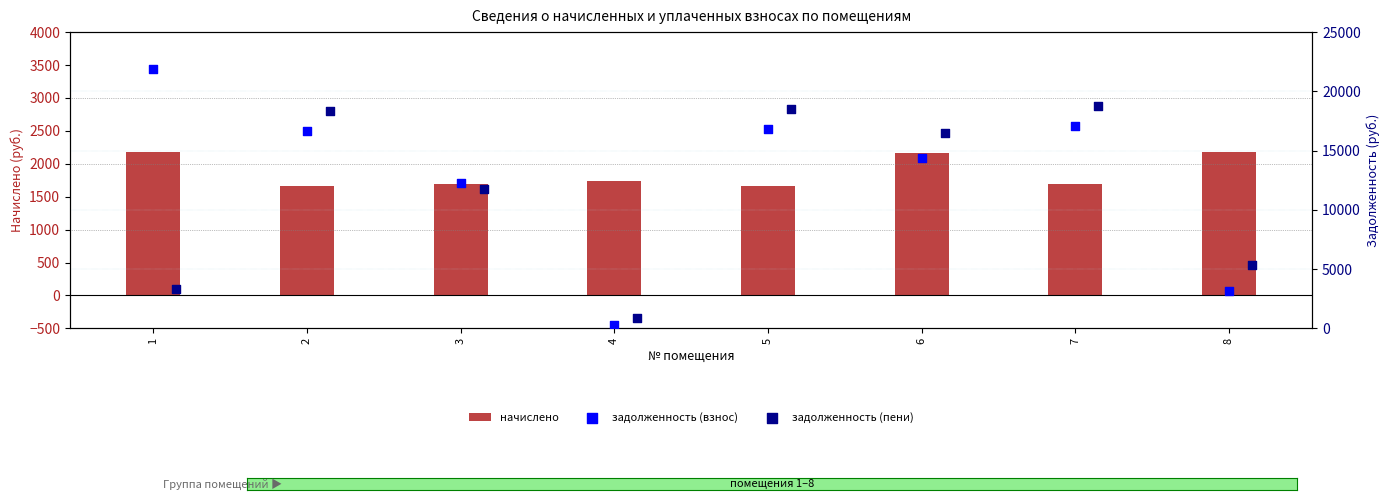

What is the average value of the начислено series?

1871.5